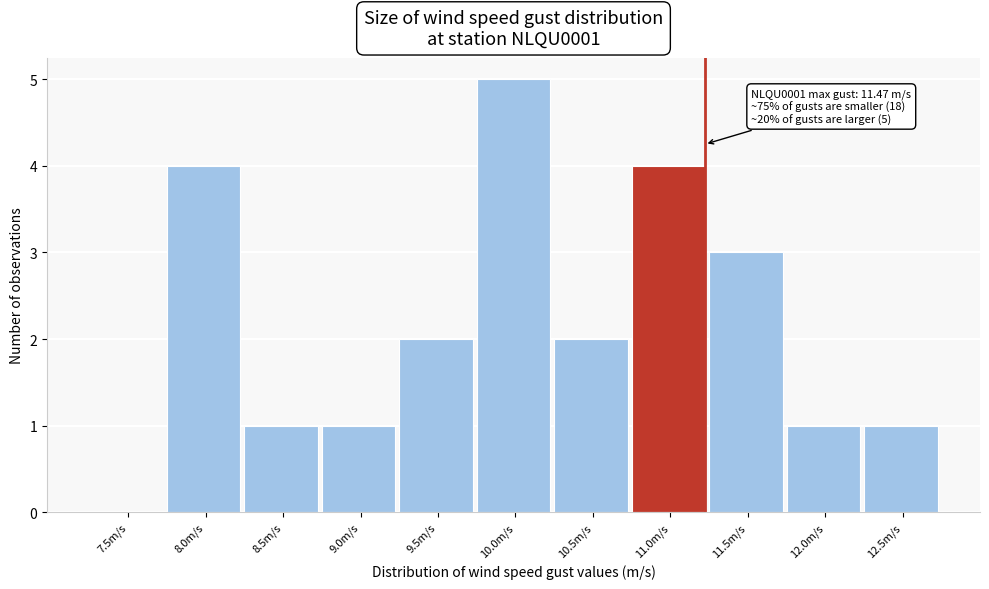

Reading left to right, extract all data points from this chart.

7.5m/s=0	8.0m/s=4	8.5m/s=1	9.0m/s=1	9.5m/s=2	10.0m/s=5	10.5m/s=2	11.0m/s=4	11.5m/s=3	12.0m/s=1	12.5m/s=1